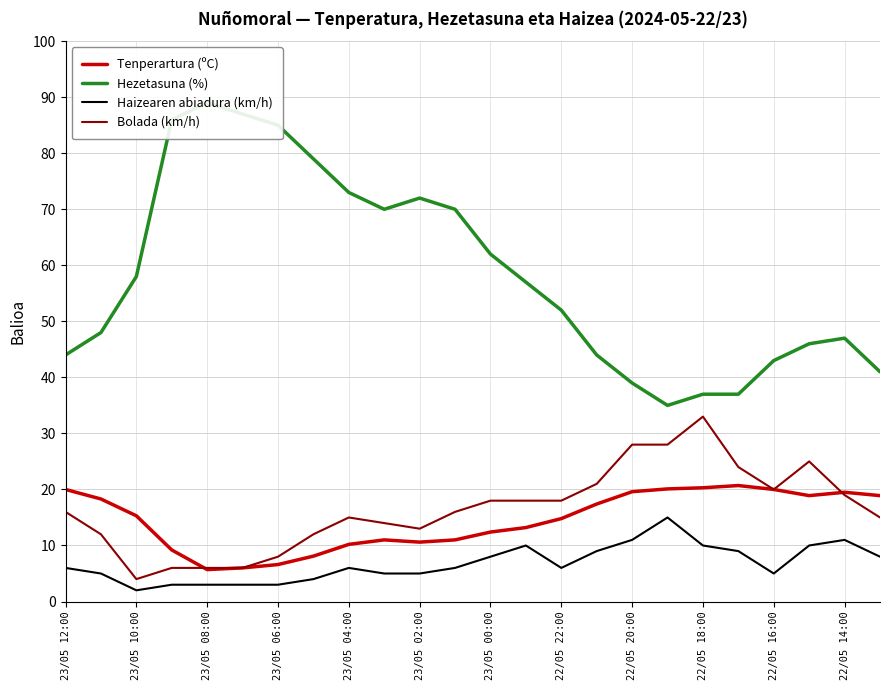

True or false: Haizearen abiadura (km/h) and Bolada (km/h) cross at least once.

False